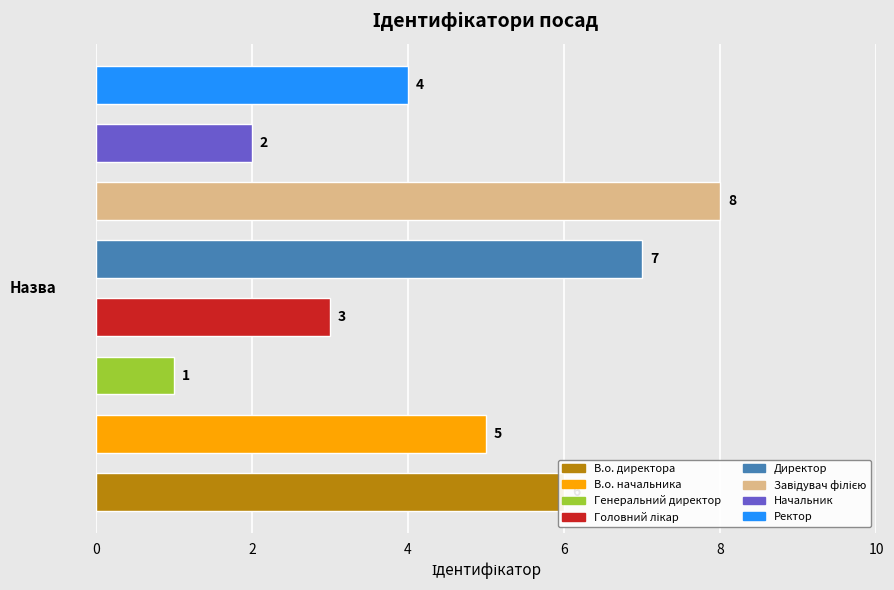

What is the sum of all values?

36